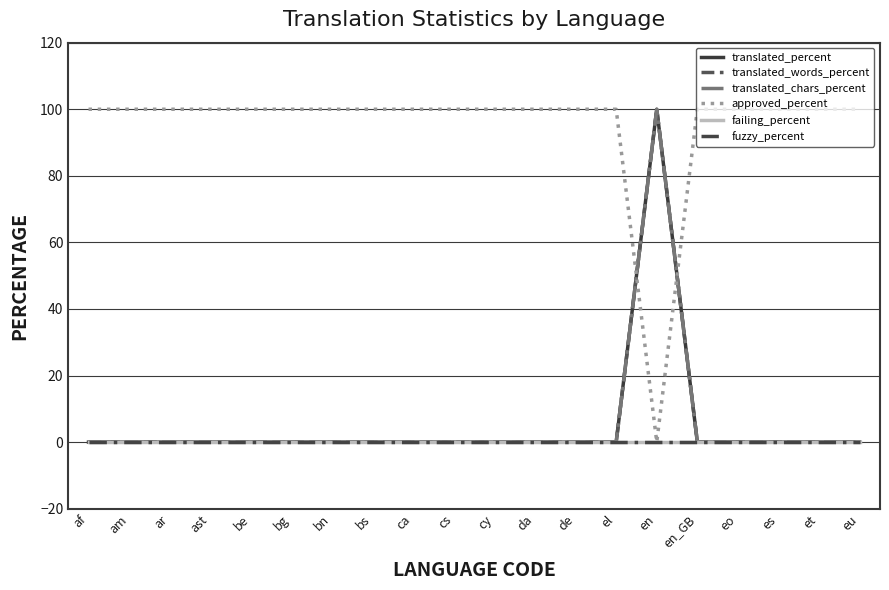

Which series changed the most between en_GB and es?

translated_percent